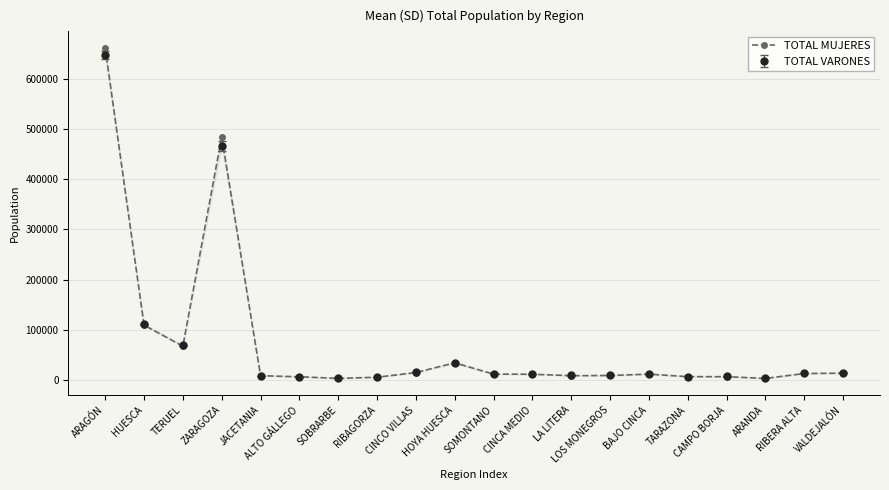

What is the greatest value displayed?

661357